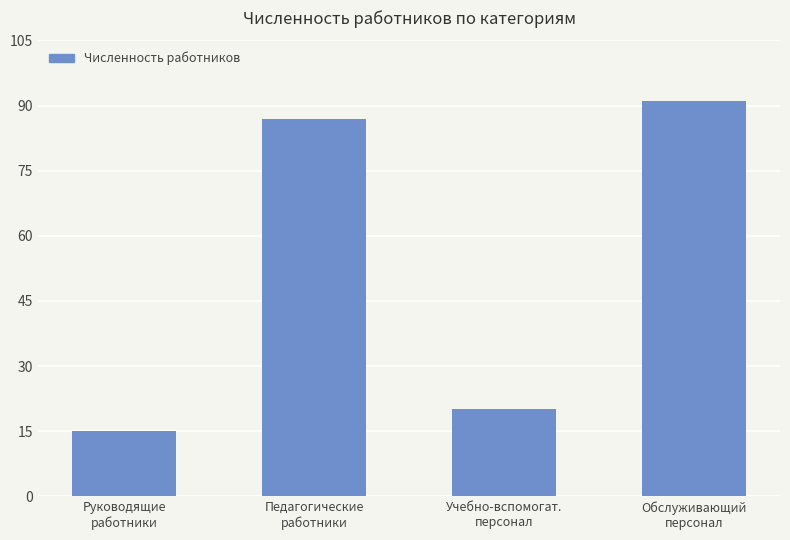

Reading right to left, extract all data points from this chart.

Обслуживающий
персонал=91	Учебно-вспомогат.
персонал=20	Педагогические
работники=87	Руководящие
работники=15